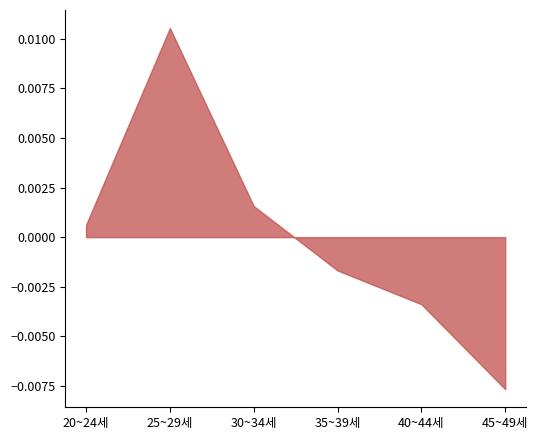

What is the label of the 5th point from the right?

25~29세